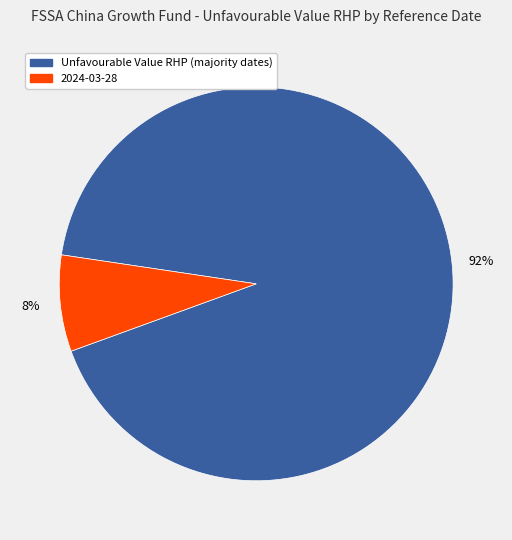

To the nearest percent, what is the average slice percentage?

50%